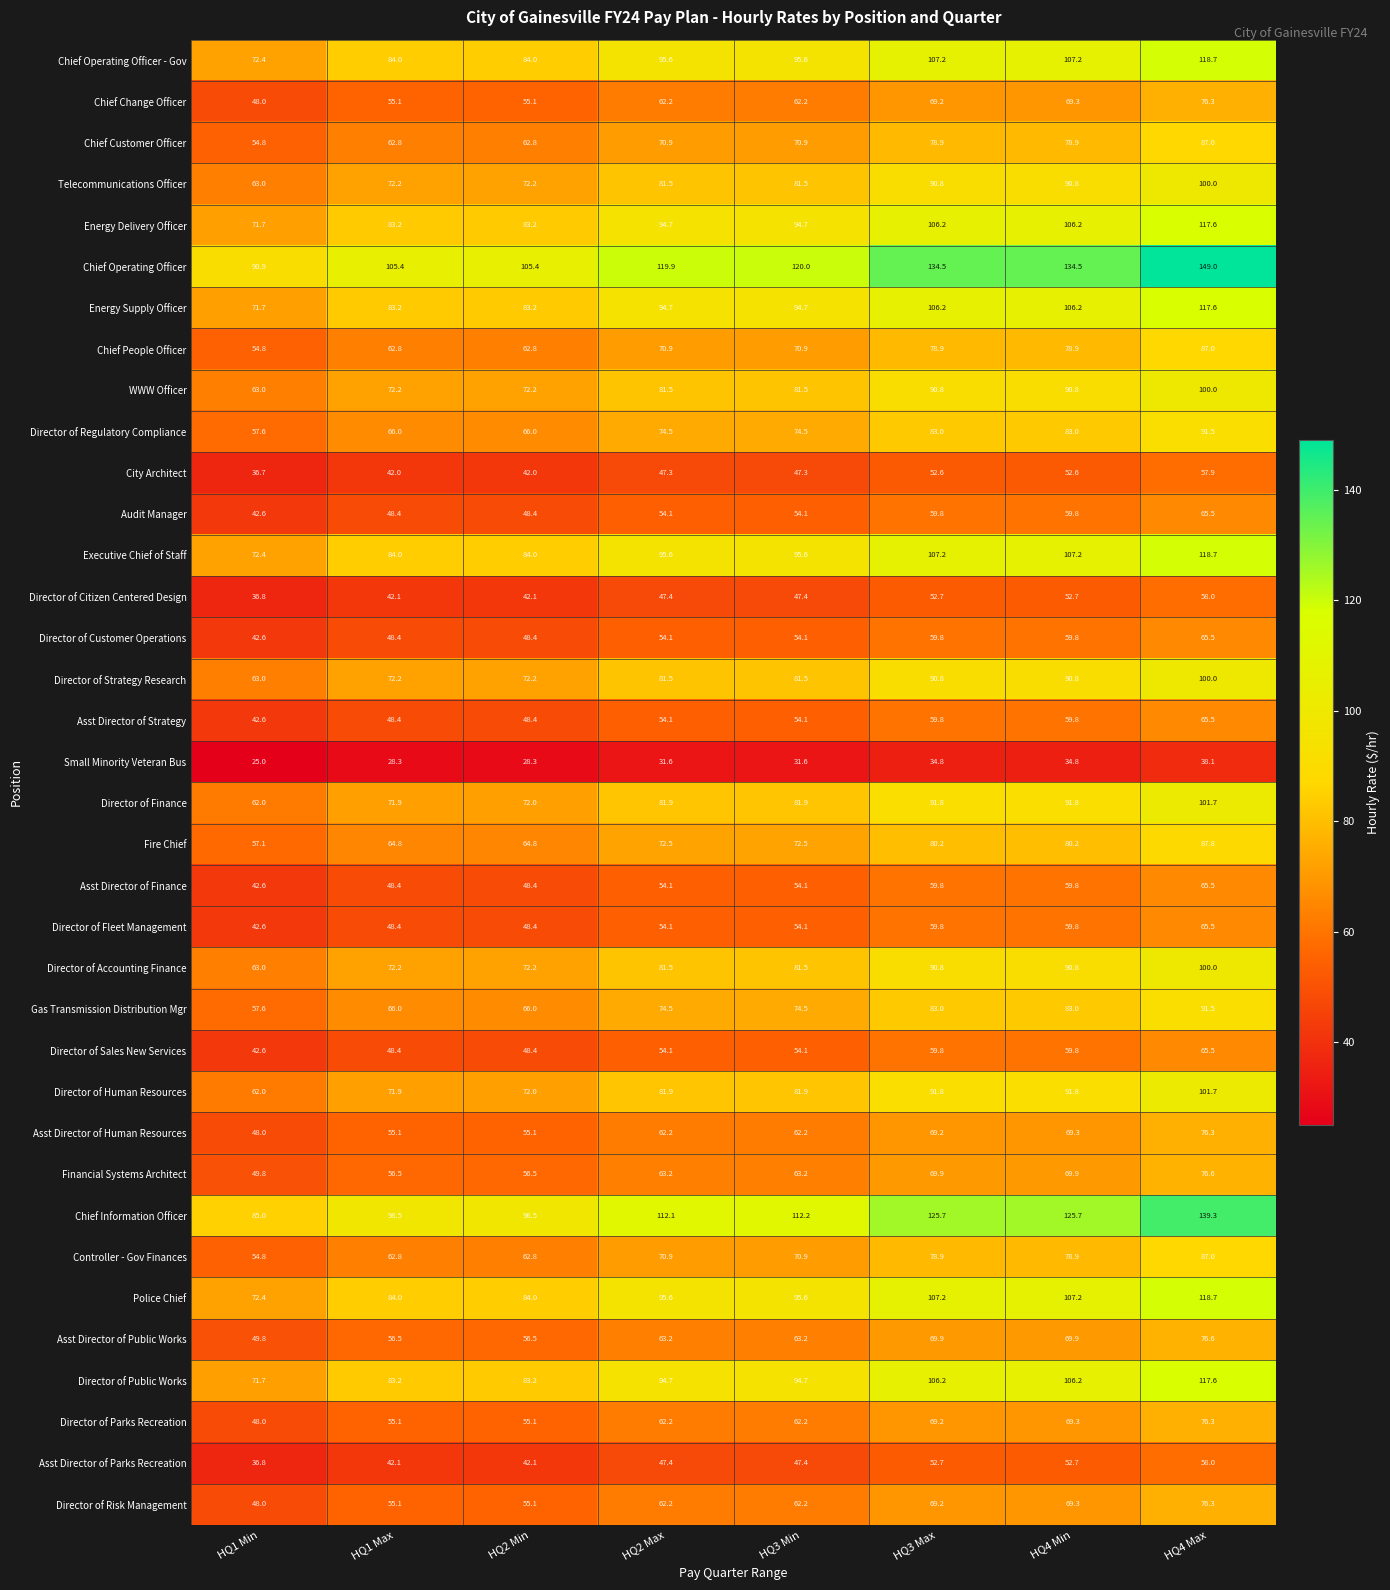

Between HQ1 Max and HQ4 Max, which series saw the biggest shift?

Chief Operating Officer